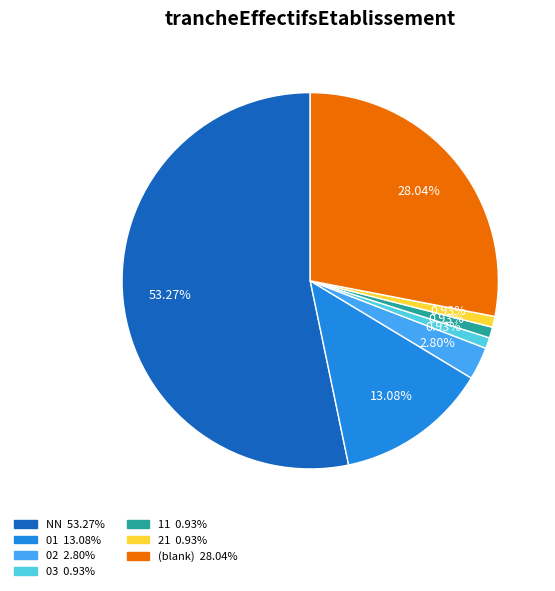

To the nearest percent, what is the difference between the largest and smallest slice percentages?

52%